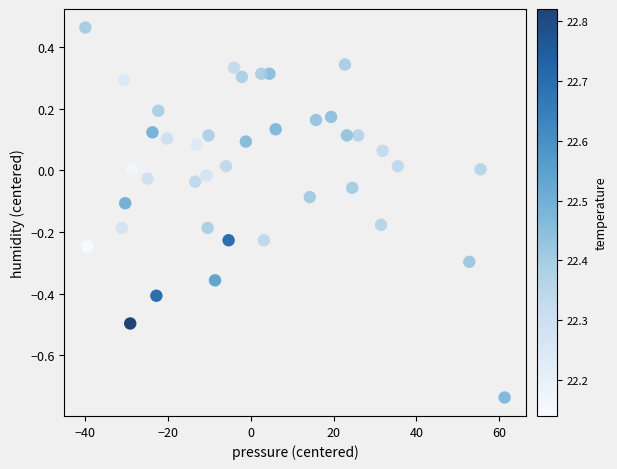

What is the range of X values (max minus min)?

101.3